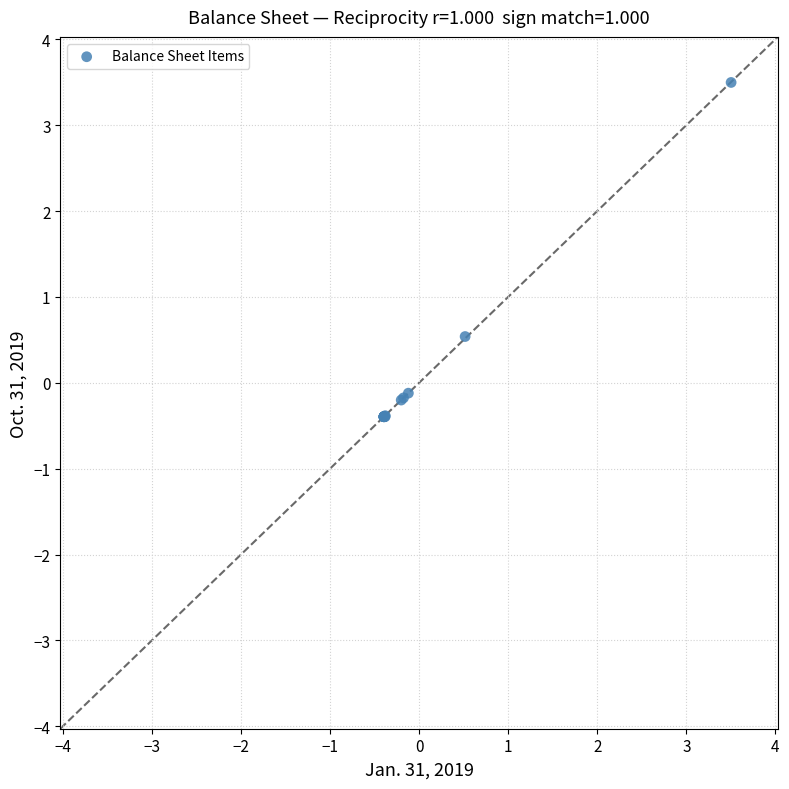

What Y value in the scatter plot is closest to 1?

0.5